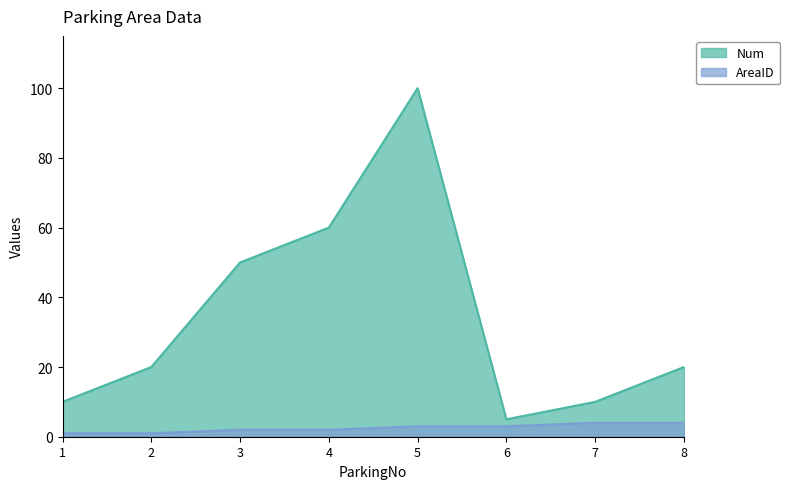

What is the smallest value displayed?

1